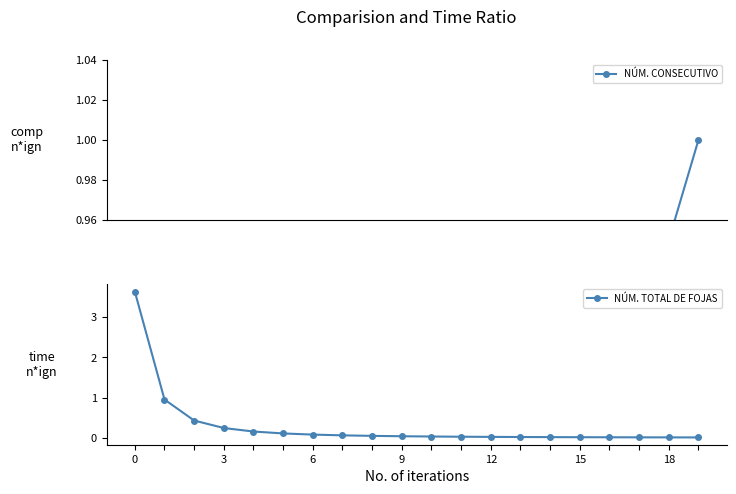

The NÚM. CONSECUTIVO series shows 0.0 at 0. True or false?

False